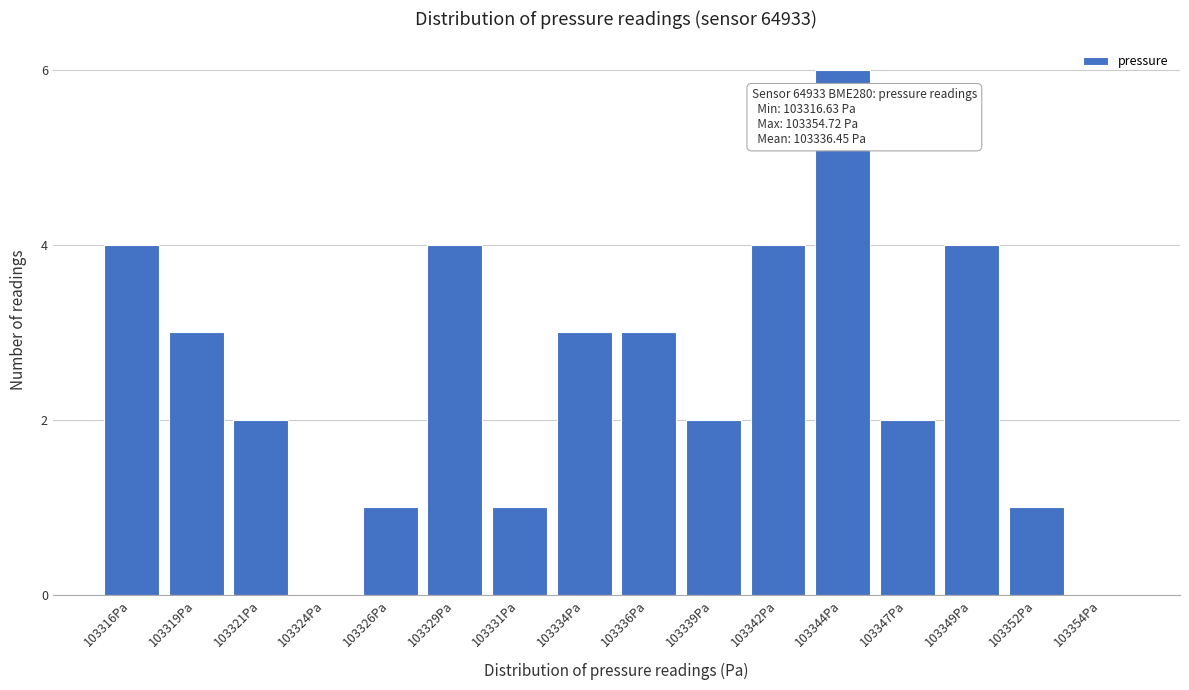

Reading left to right, list all the values displayed in this chart.

103316Pa=4	103319Pa=3	103321Pa=2	103324Pa=0	103326Pa=1	103329Pa=4	103331Pa=1	103334Pa=3	103336Pa=3	103339Pa=2	103342Pa=4	103344Pa=6	103347Pa=2	103349Pa=4	103352Pa=1	103354Pa=0